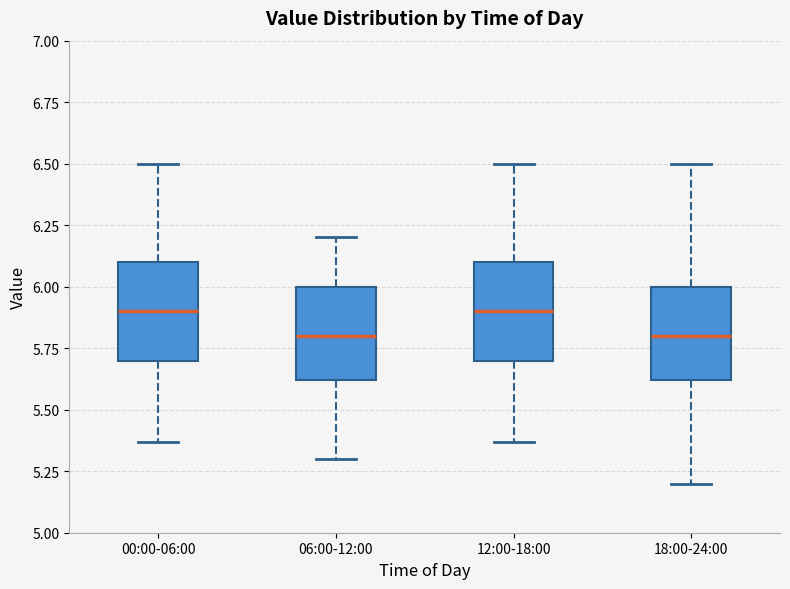

Where does the upper whisker of the box for 12:00-18:00 end on the y-axis? The values are not printed on the chart, so give them approximately, as read against the axis.

6.50